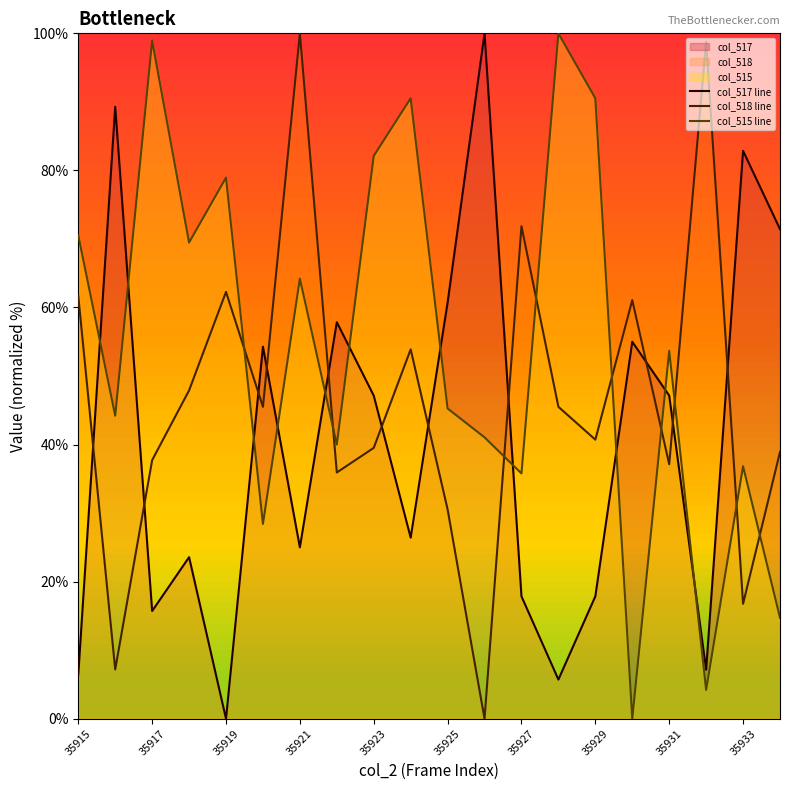

Reading right to left, list all the values displayed in this chart.

col_517 line: 71.4	82.9	7.1	47.1	55.0	17.9	5.7	17.9	100.0	60.7	26.4	47.1	57.9	25.0	54.3	0.0	23.6	15.7	89.3	6.4
col_518 line: 38.9	16.8	98.8	37.1	61.1	40.7	45.5	71.9	0.0	30.5	53.9	39.5	35.9	100.0	45.5	62.3	47.9	37.7	7.2	61.7
col_515 line: 14.7	36.8	4.2	53.7	0.0	90.5	100.0	35.8	41.1	45.3	90.5	82.1	40.0	64.2	28.4	78.9	69.5	98.9	44.2	70.5